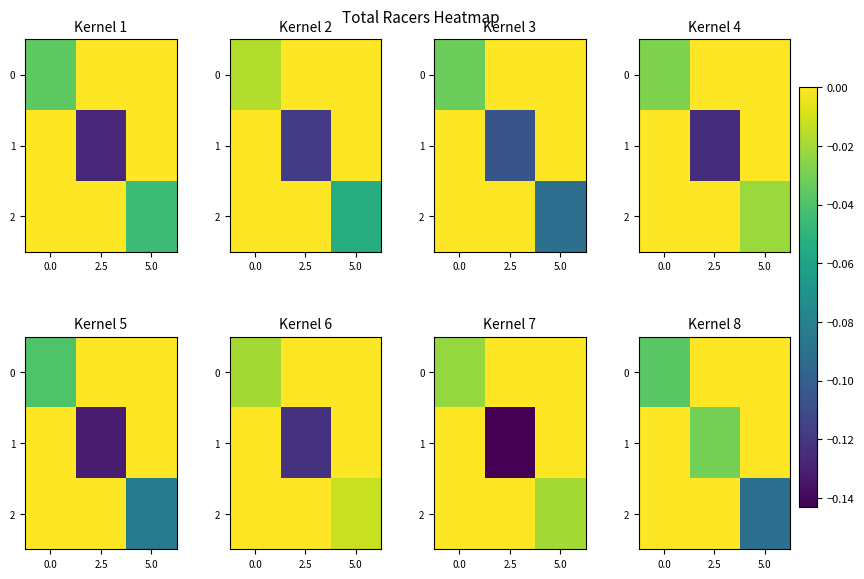

The value of 0 at 5.0 is 0.0. True or false?

False